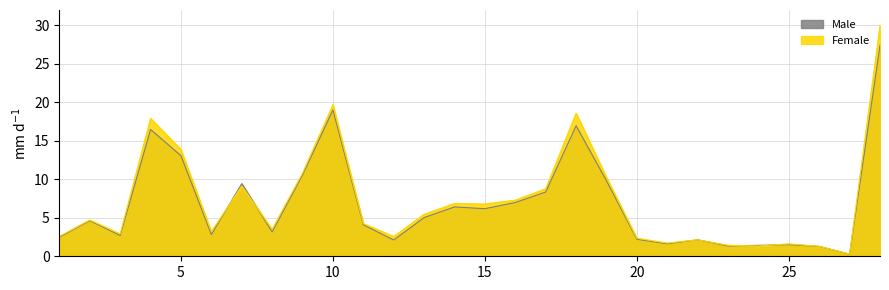

What is the difference between the highest and lowest values at 25?

0.1